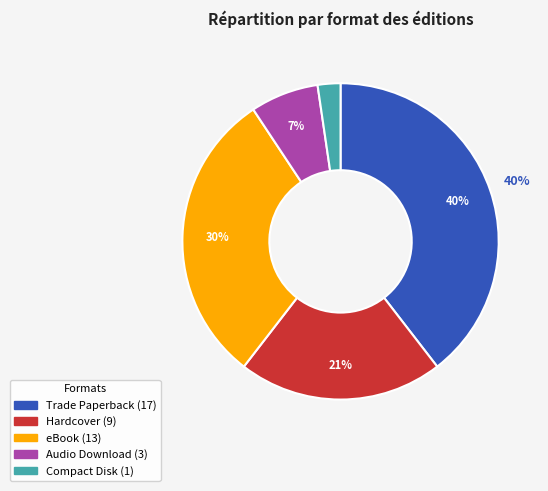

How many slices are in this pie chart?

5